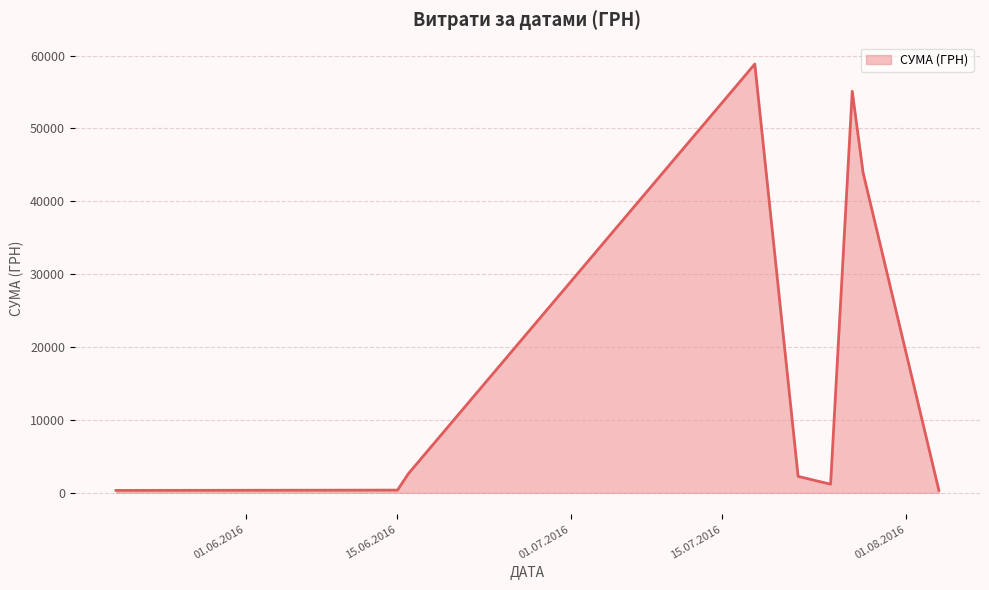

What is the sum of all values?

164986.4